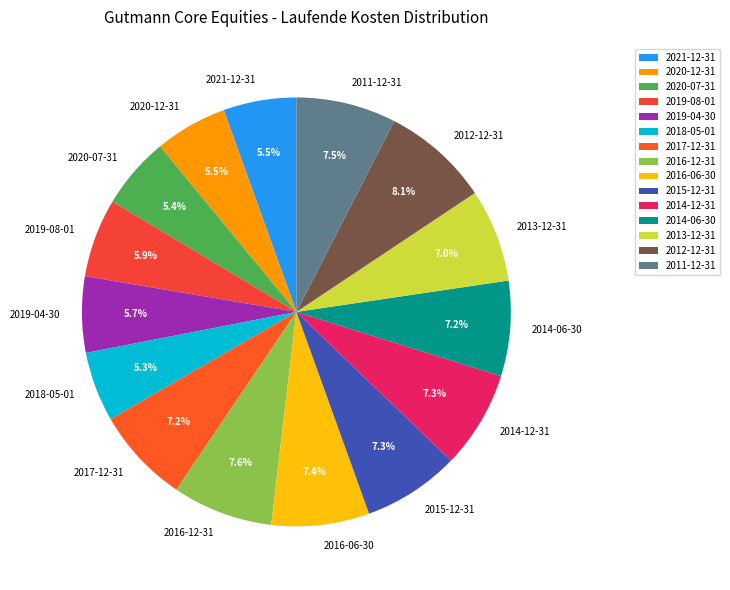

Which has a higher value, 2012-12-31 or 2011-12-31?

2012-12-31